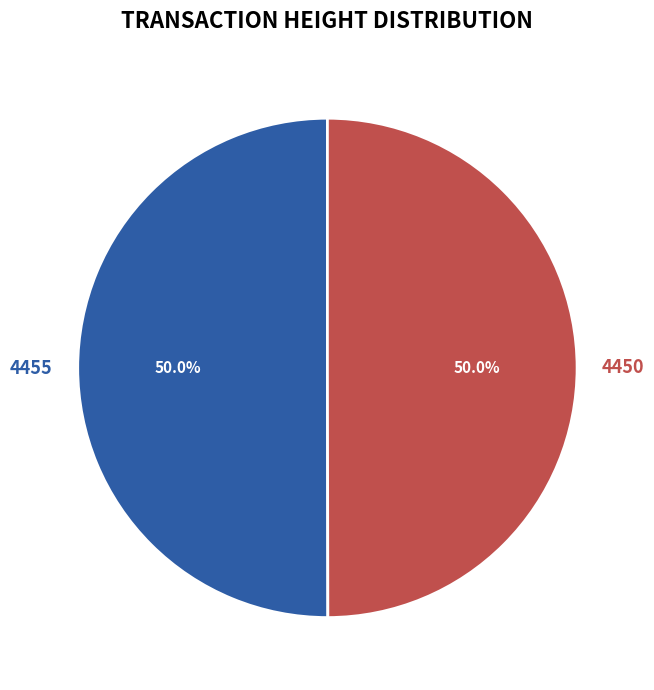

The 4455 slice represents 50% of the pie. True or false?

True